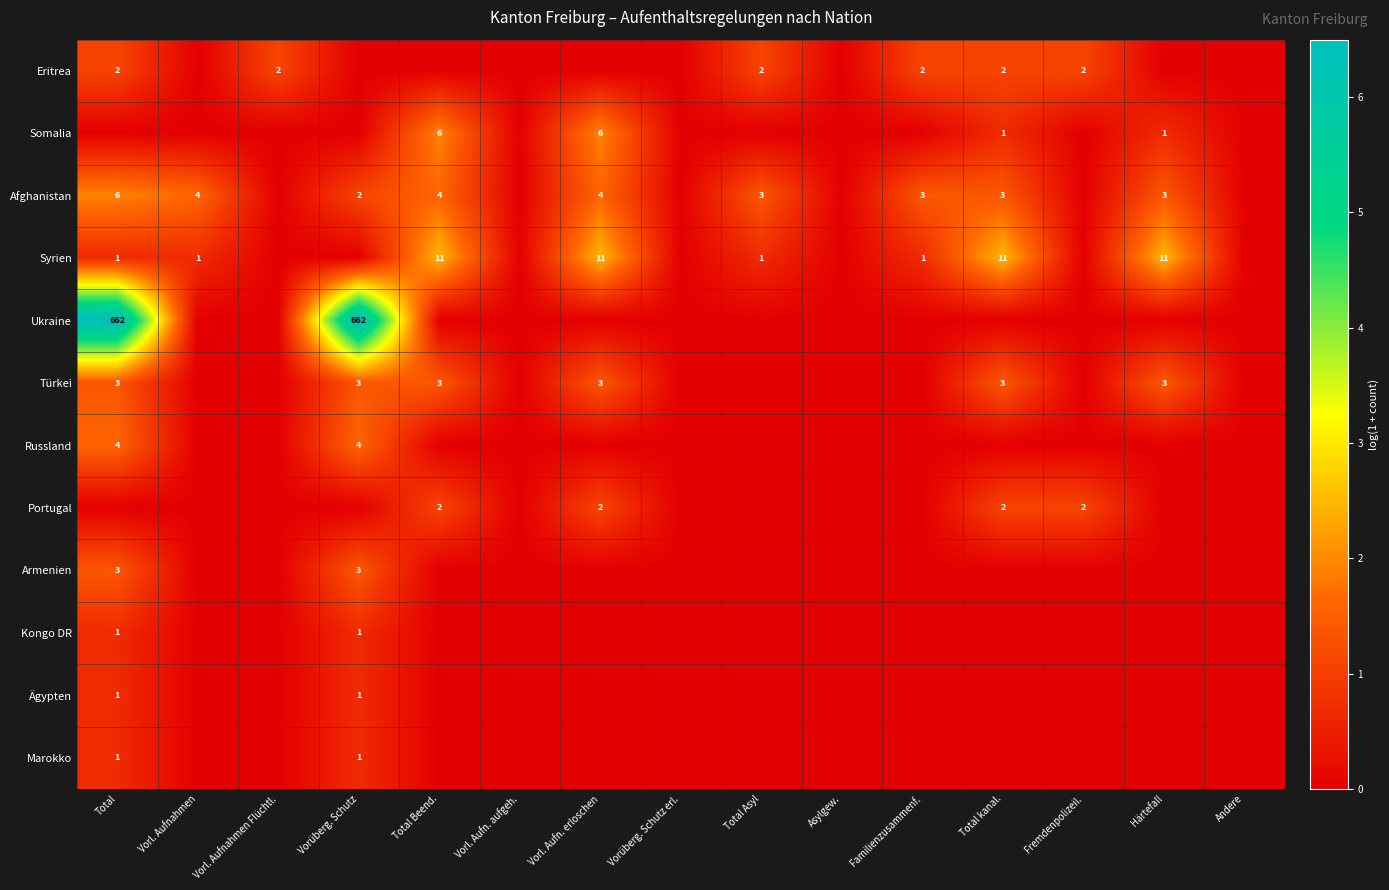

What is the sum of the Afghanistan values at Familienzusammenf. and Total?

9